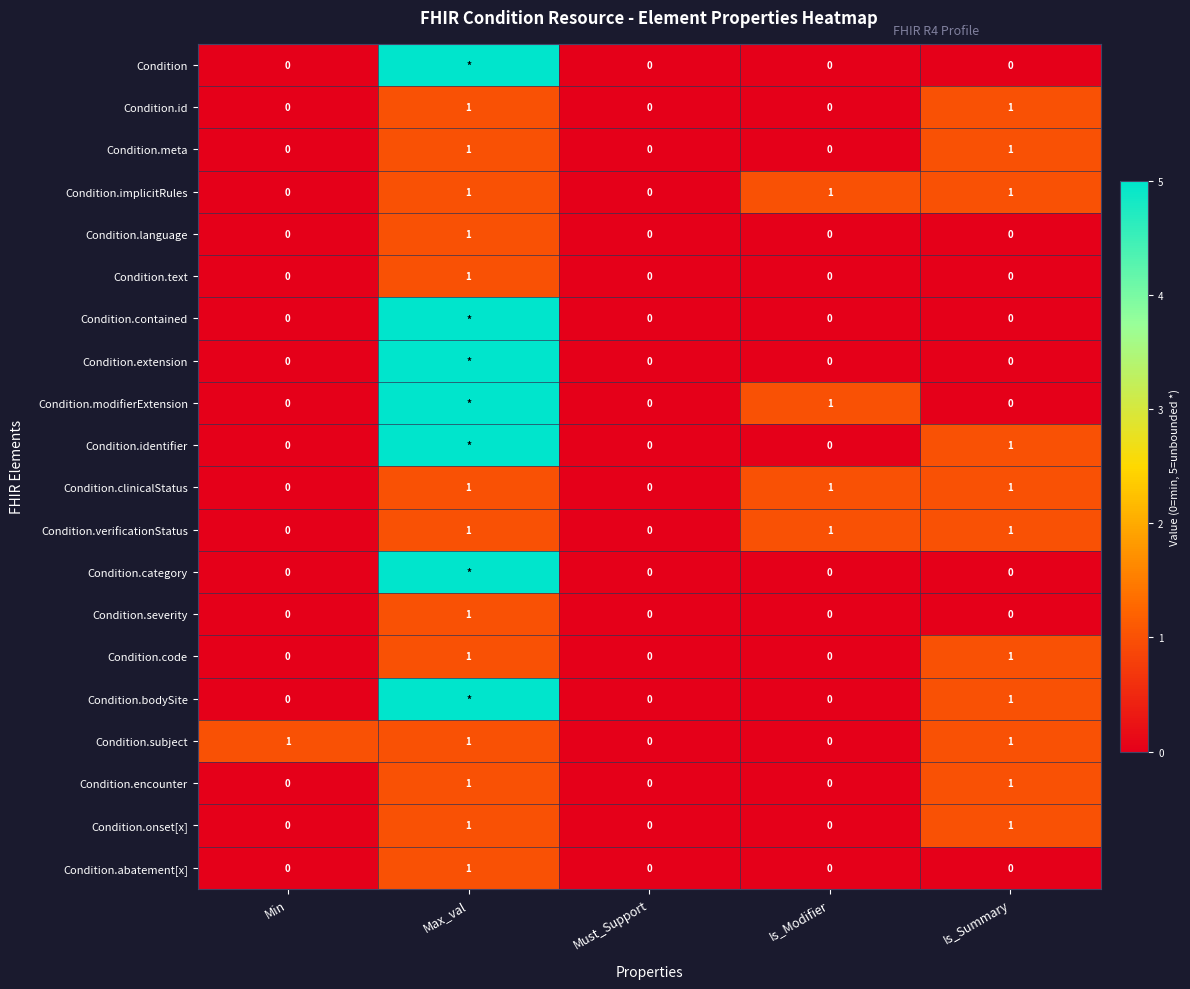

How many values in the Condition.meta series exceed 0?

2